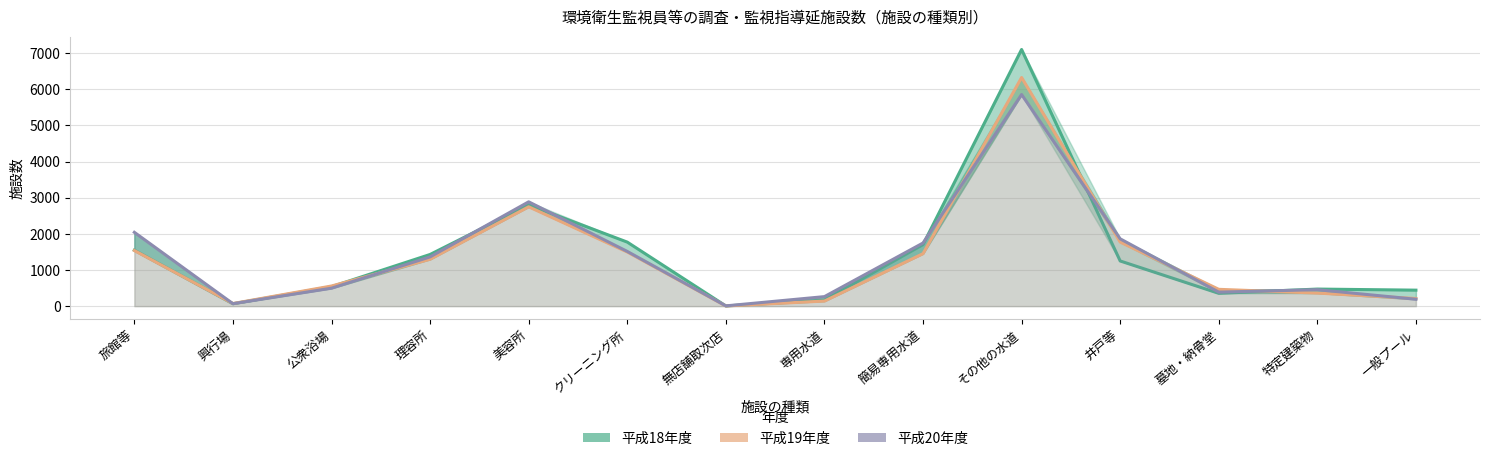

True or false: 平成18年度 has a value of 2288 at 理容所.

False